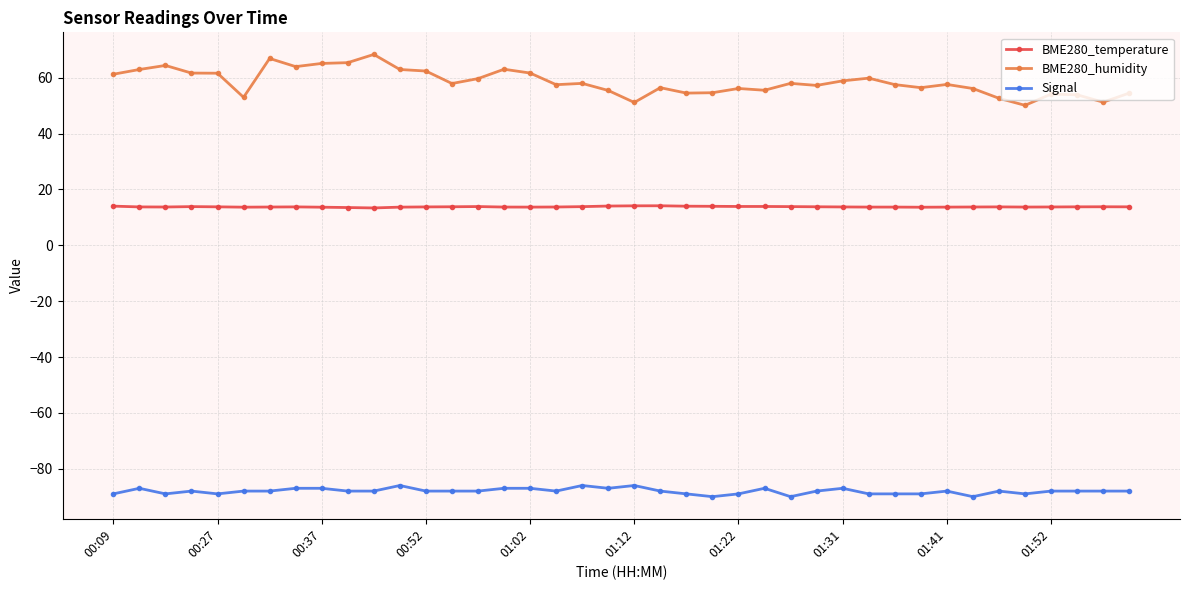

How many Signal values are between -89 and -87?

34